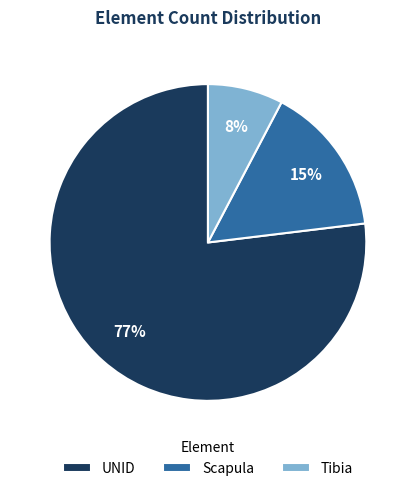

To the nearest percent, what is the difference between the Tibia and UNID slice percentages?

69%